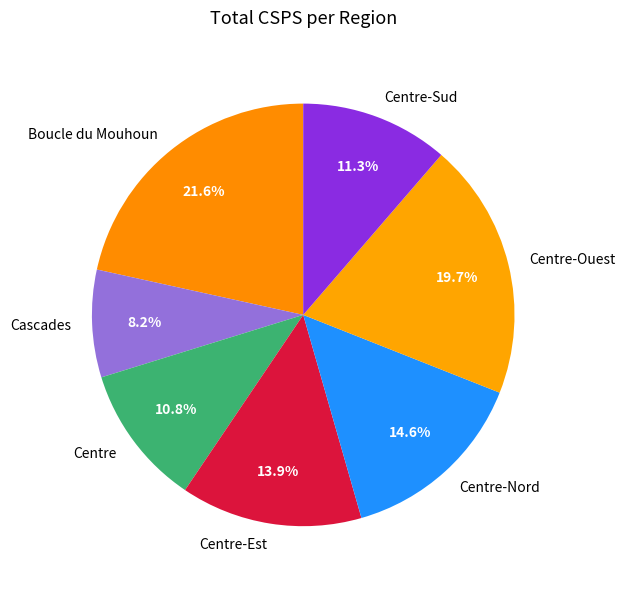

Which slice is the largest?

Boucle du Mouhoun